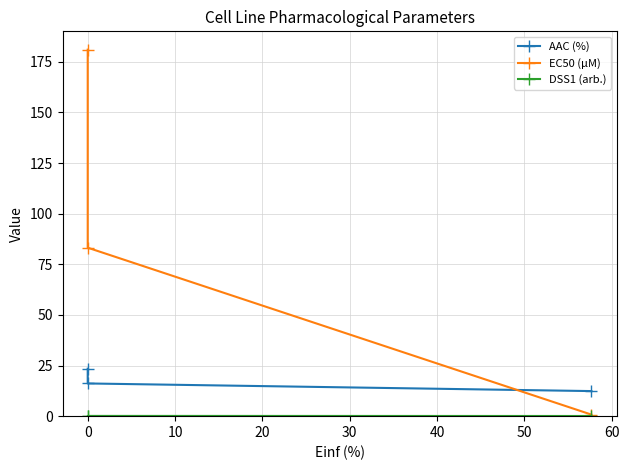

What is the difference between the maximum and second lowest values in the AAC (%) series?

7.3